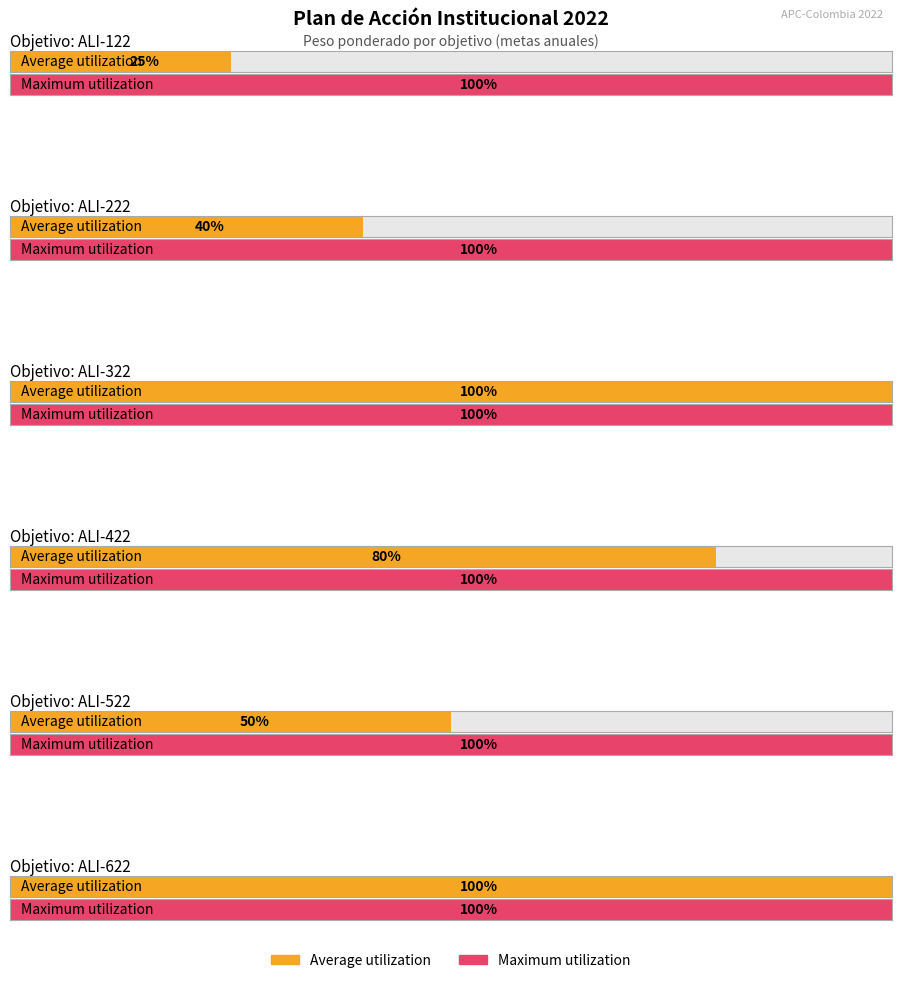

What is the difference between the highest and lowest values at ALI-122?

0.8